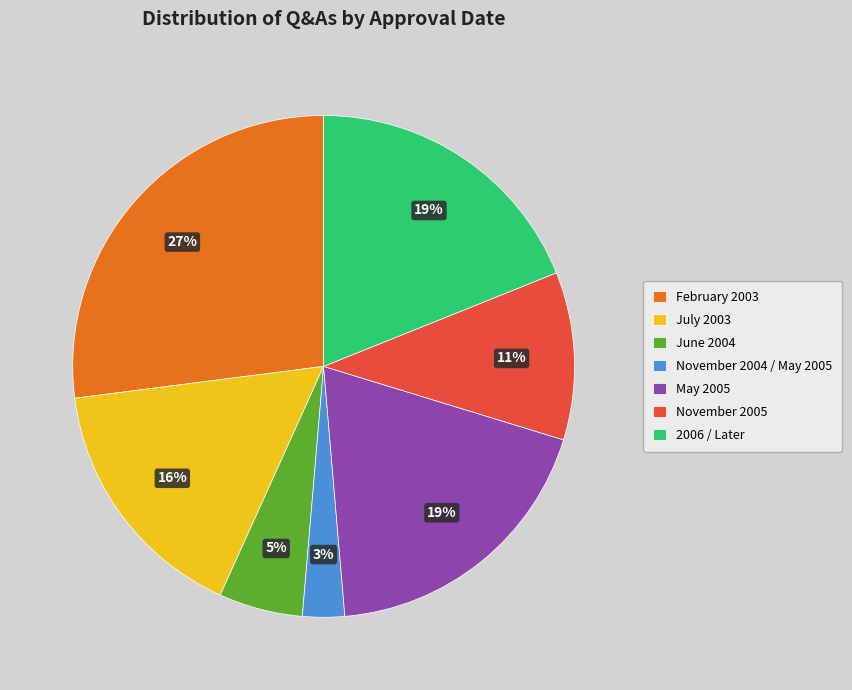

Combined, do November 2004 / May 2005 and November 2005 account for over 50%?

No